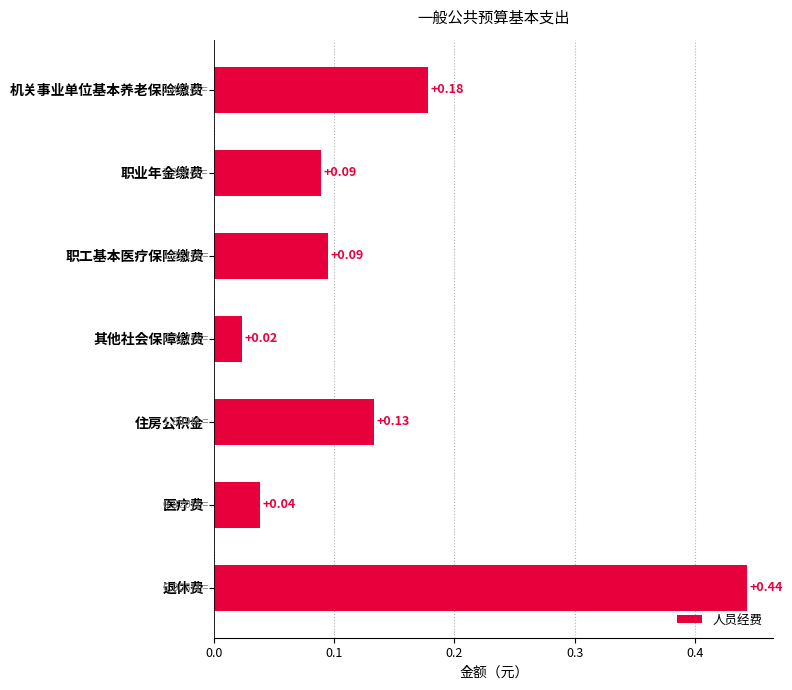

What is the label of the 4th bar from the top?

其他社会保障缴费